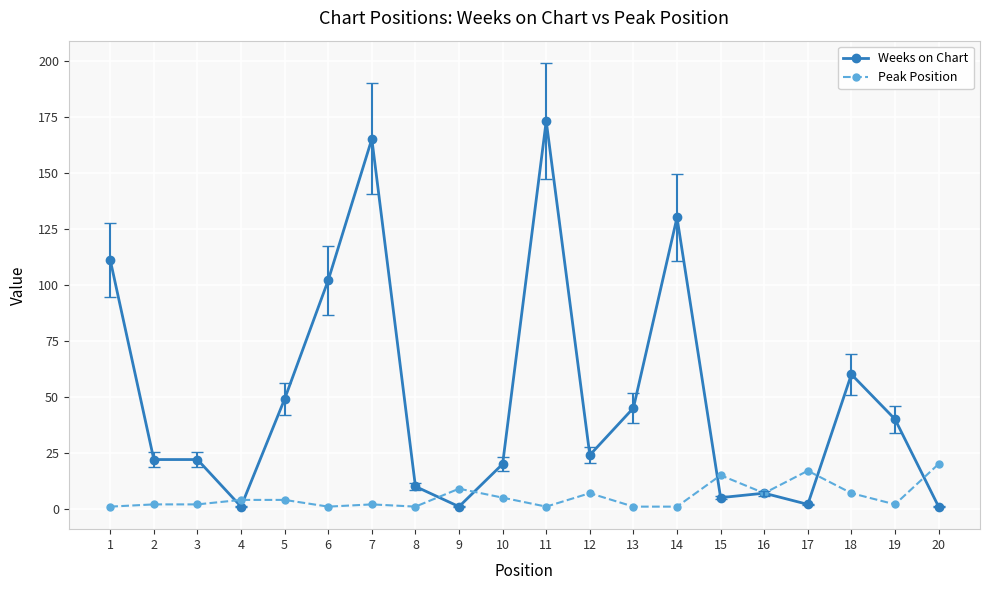

True or false: Weeks on Chart has more than 1 interior local peaks.

True